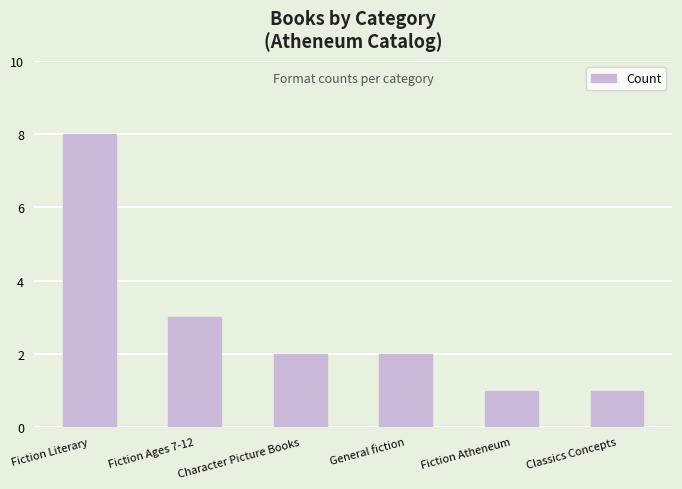

At which label is the value closest to 4?

Fiction Ages 7-12